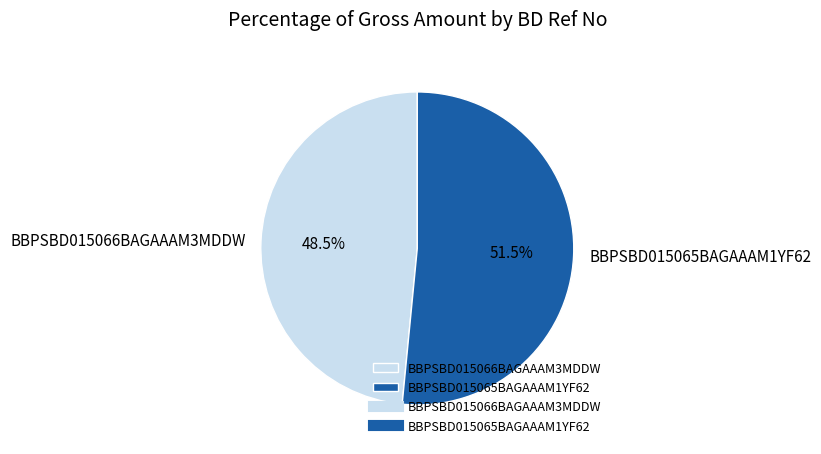

What percentage do BBPSBD015065BAGAAAM1YF62 and BBPSBD015066BAGAAAM3MDDW together represent?

100.0%